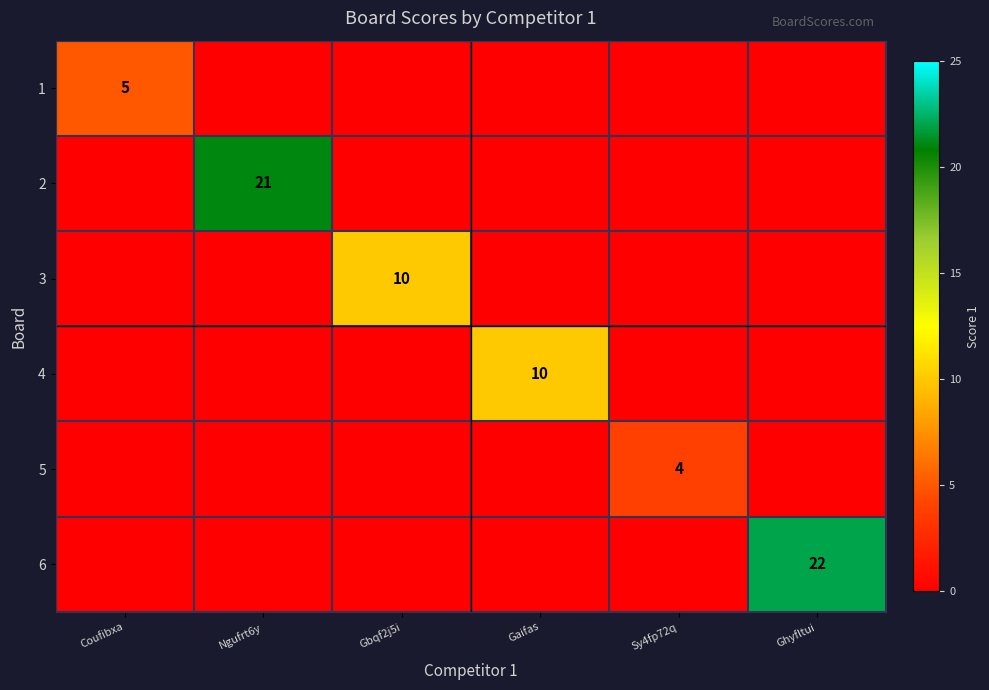

True or false: 4 has a value of 6 at Gaifas.

False